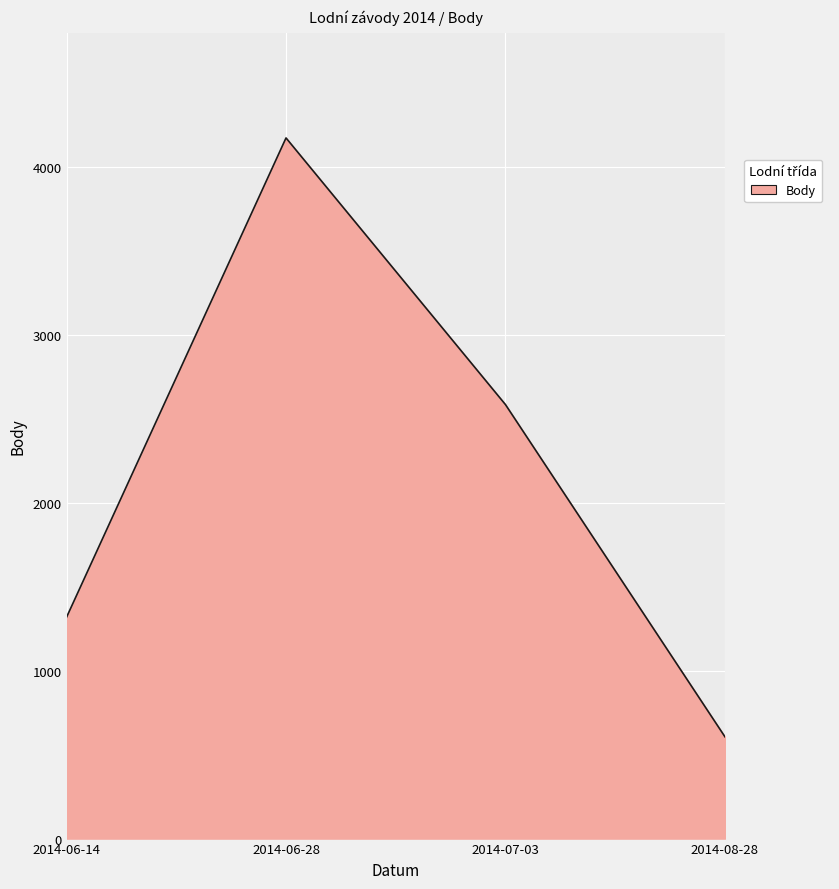

Count the number of categories in the chart.

4